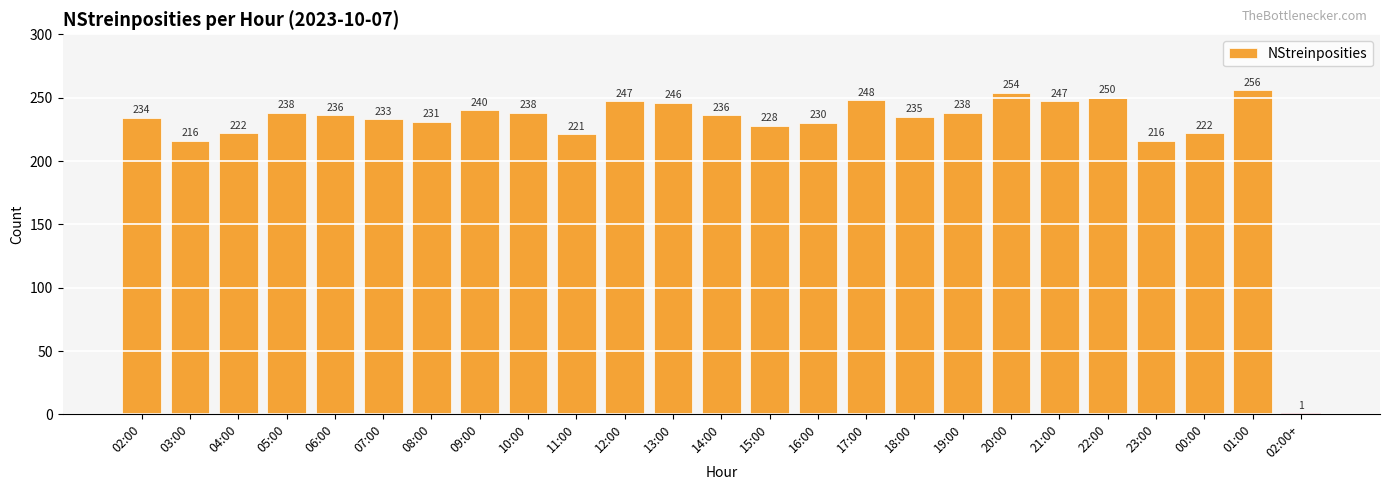

Are the bars horizontal?

No